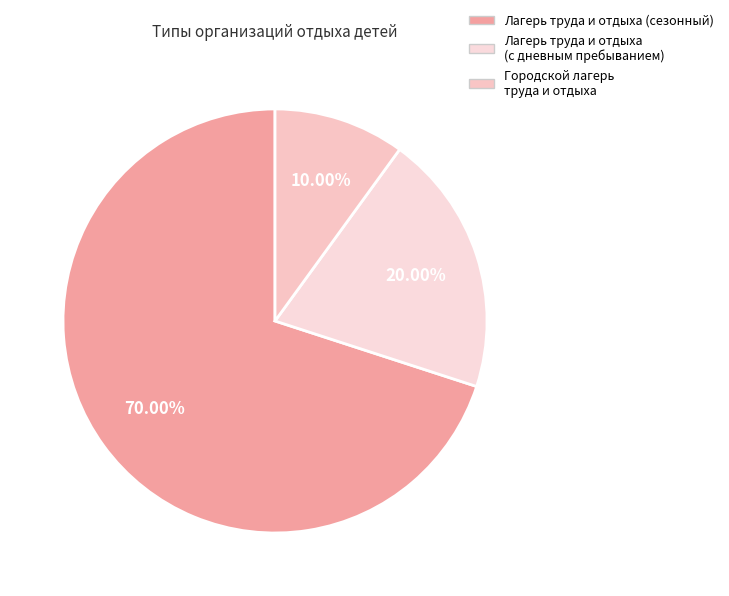

What is the smallest slice in the pie chart?

Городской лагерь труда и отдыха